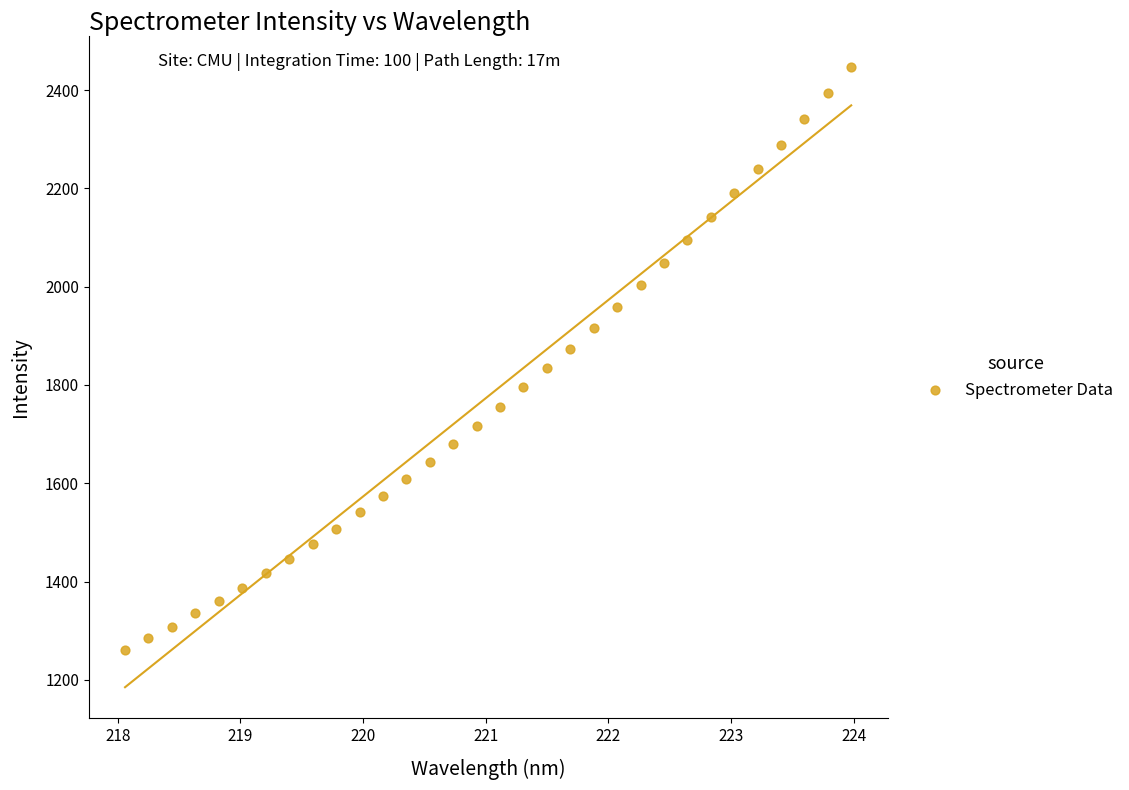

What is the range of X values (max minus min)?

5.9